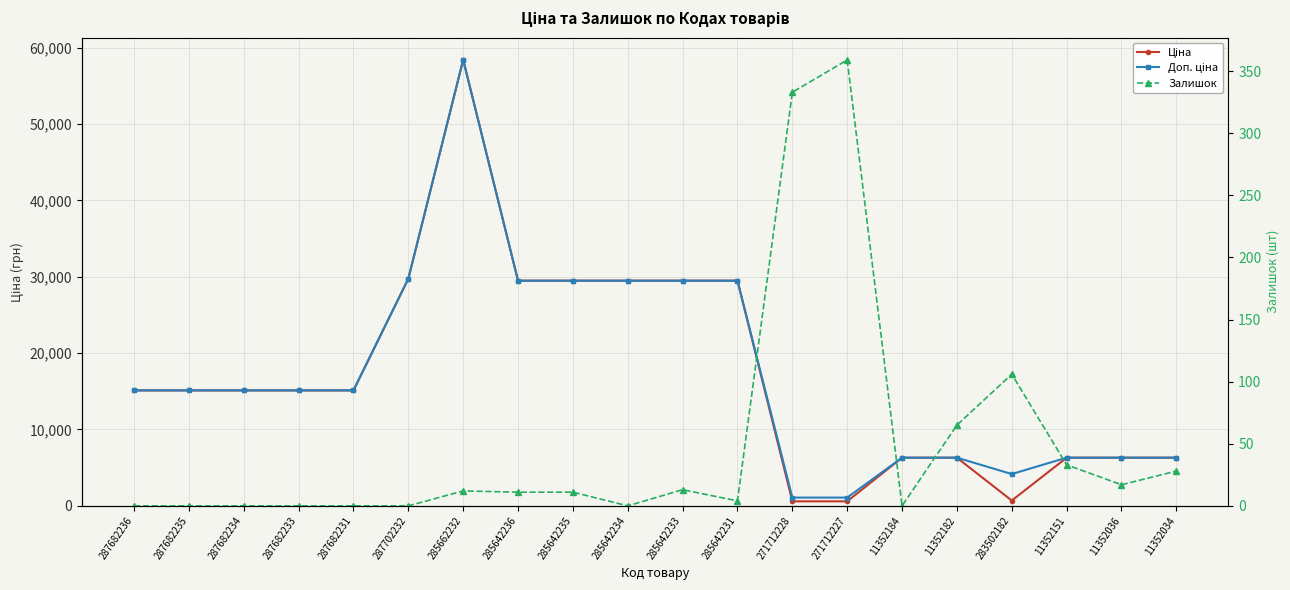

True or false: Ціна has more than 1 interior local peaks.

False